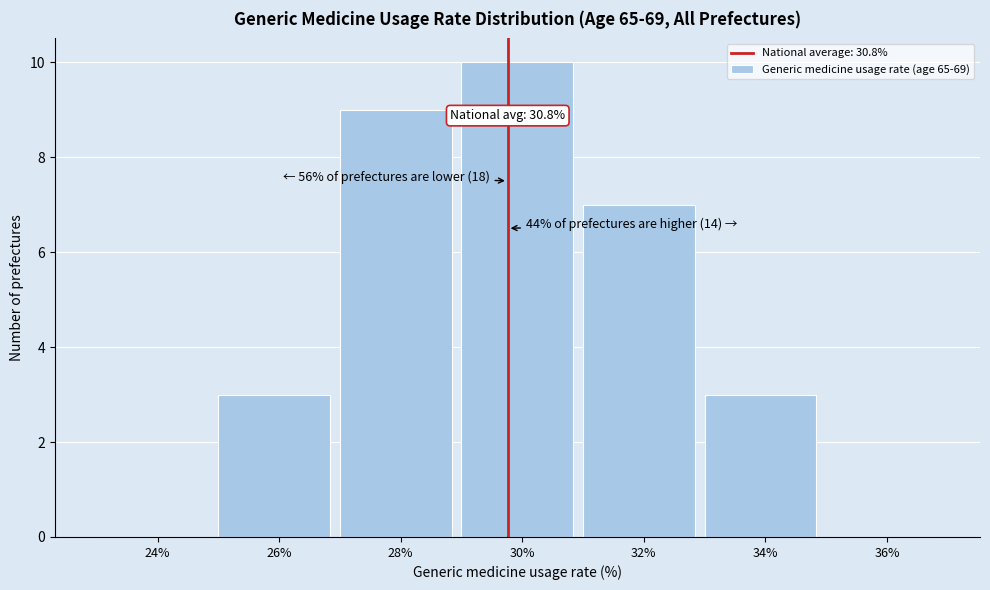

Reading left to right, extract all data points from this chart.

24%=0	26%=3	28%=9	30%=10	32%=7	34%=3	36%=0